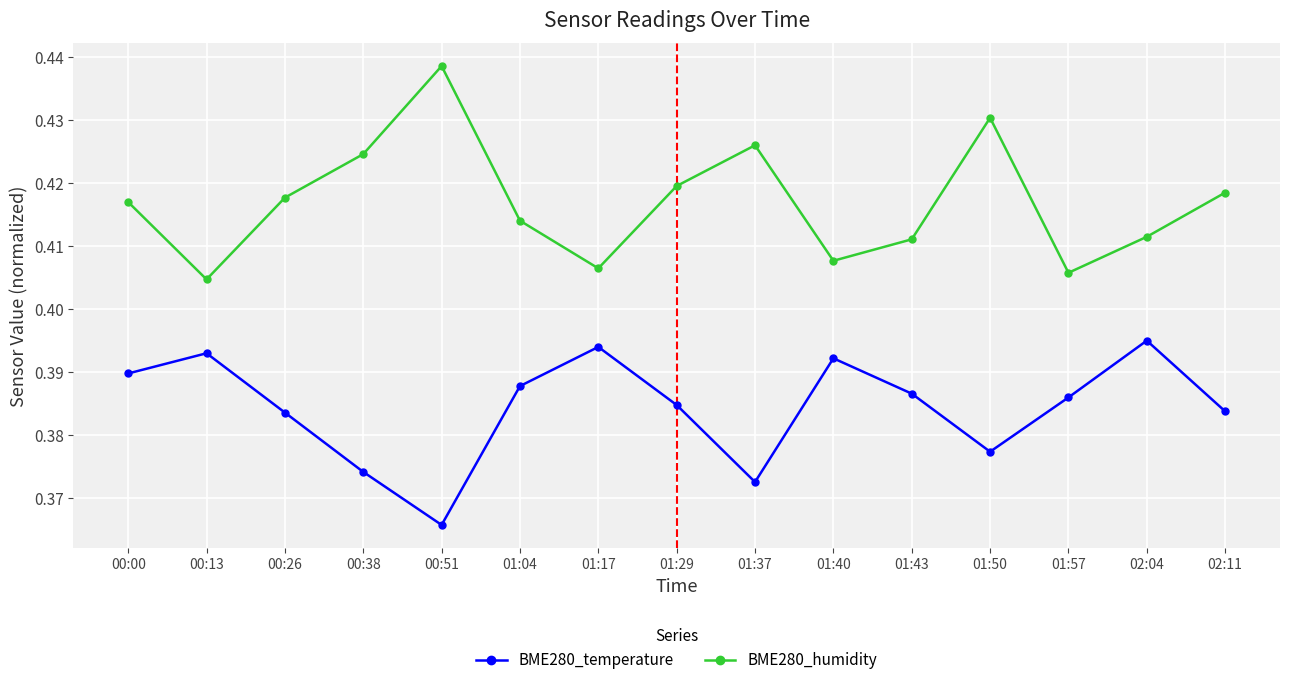

How many interior local valleys does the BME280_temperature series have?

3